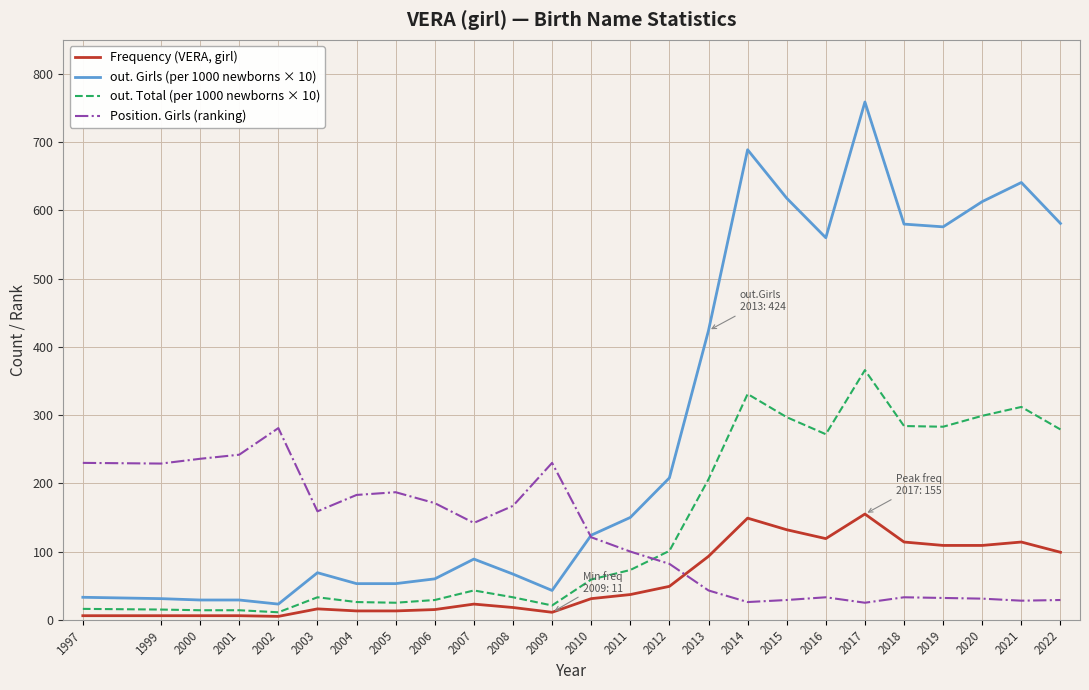

What is the difference between the second highest and second lowest values in the Frequency (VERA, girl) series?

143